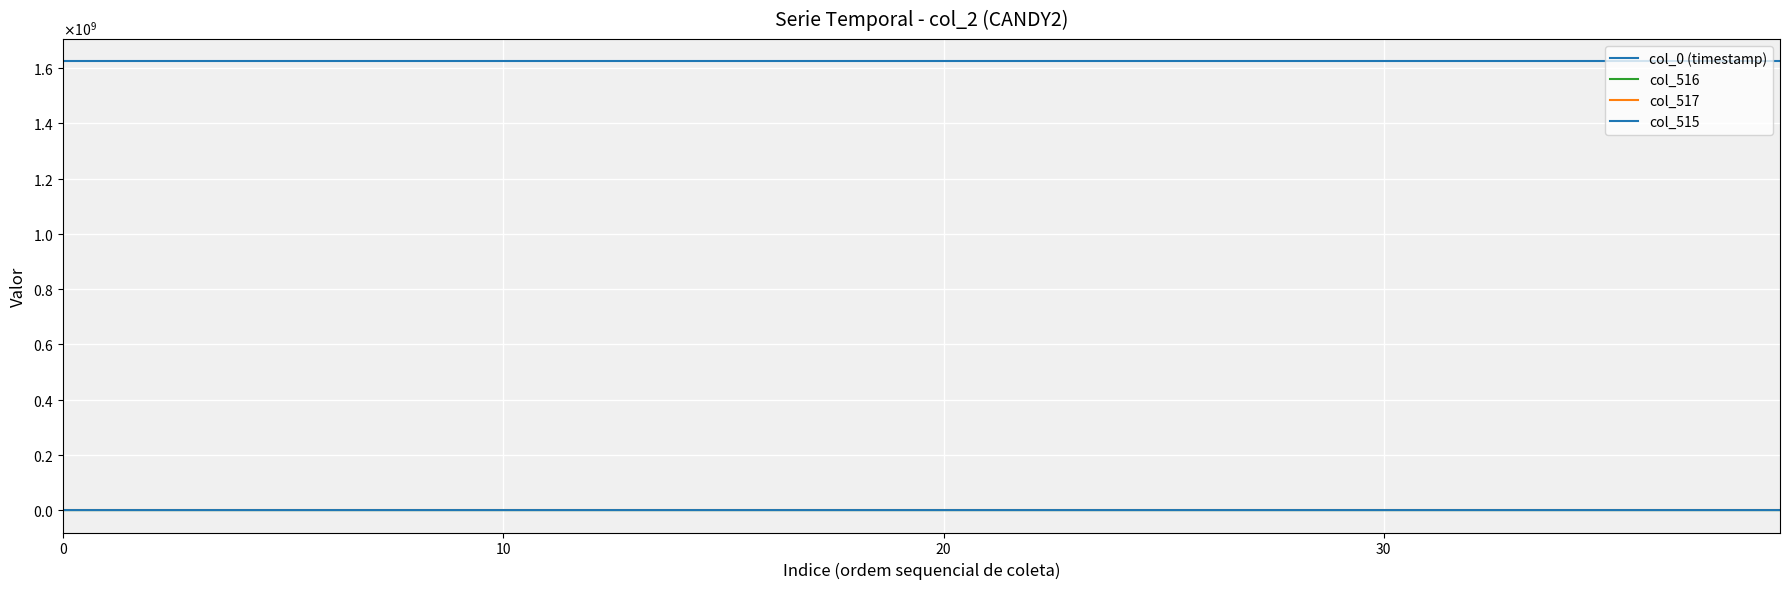

Is this an area chart (filled region under the line)?

No